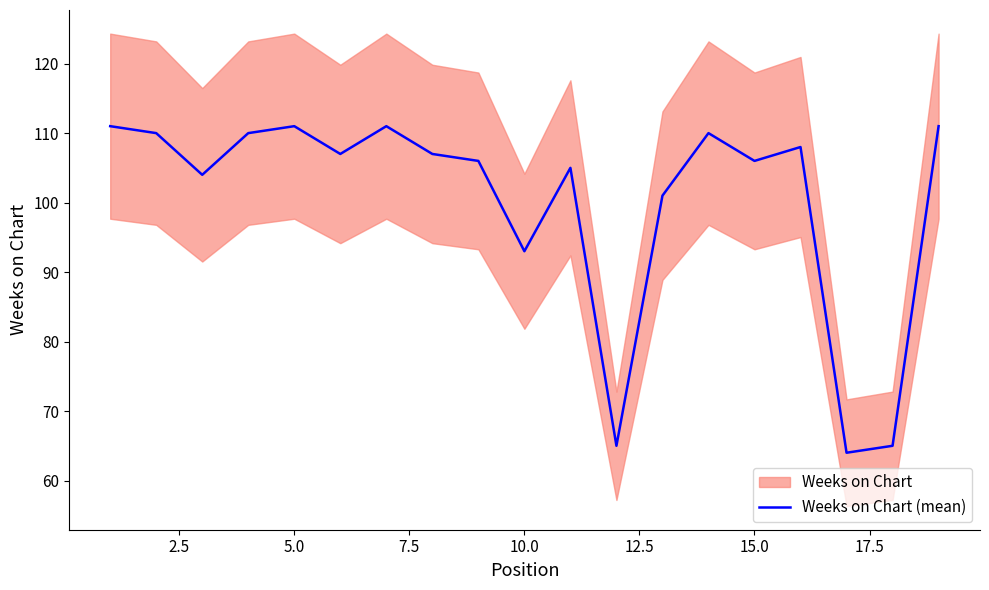

What is the value of the 3rd point from the left?

104